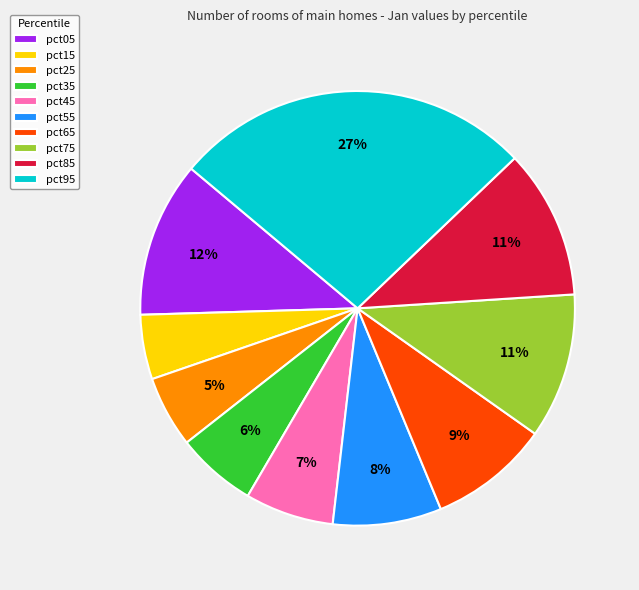

To the nearest percent, what portion does pct35 represent?

6%